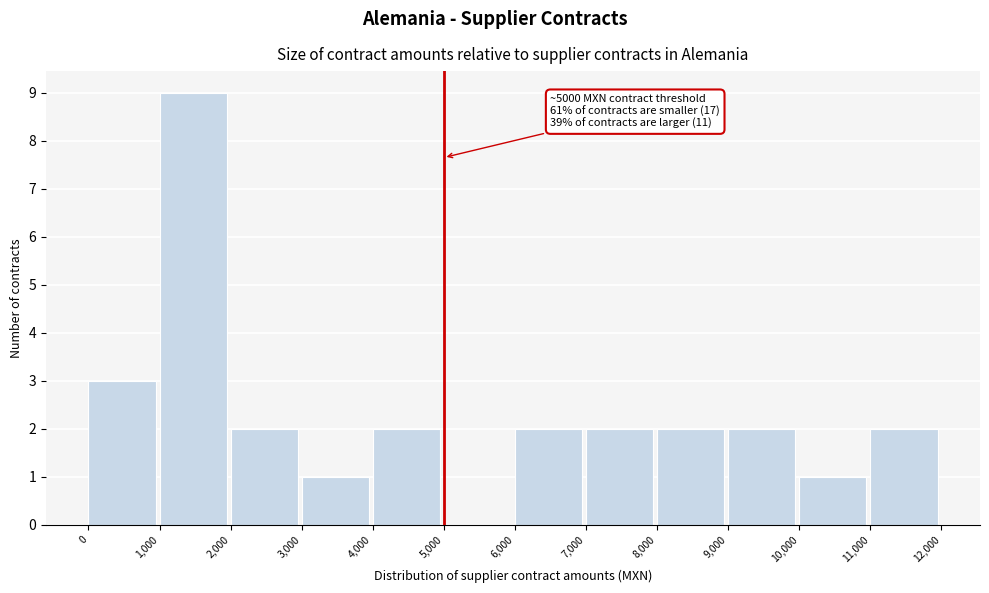

Over which range of the x-axis is the bar tallest?

1,000 to 2,000